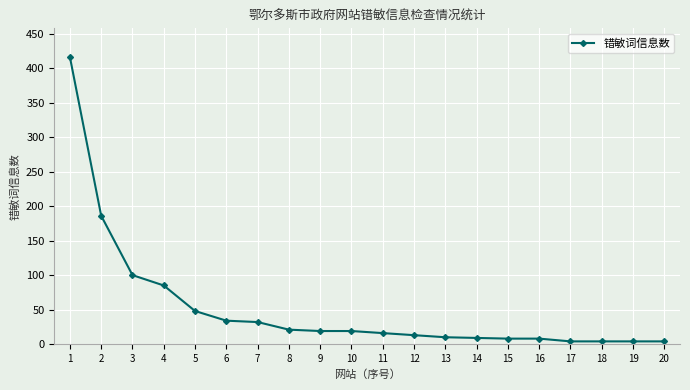

Is it true that the value at 2 is 270?

False